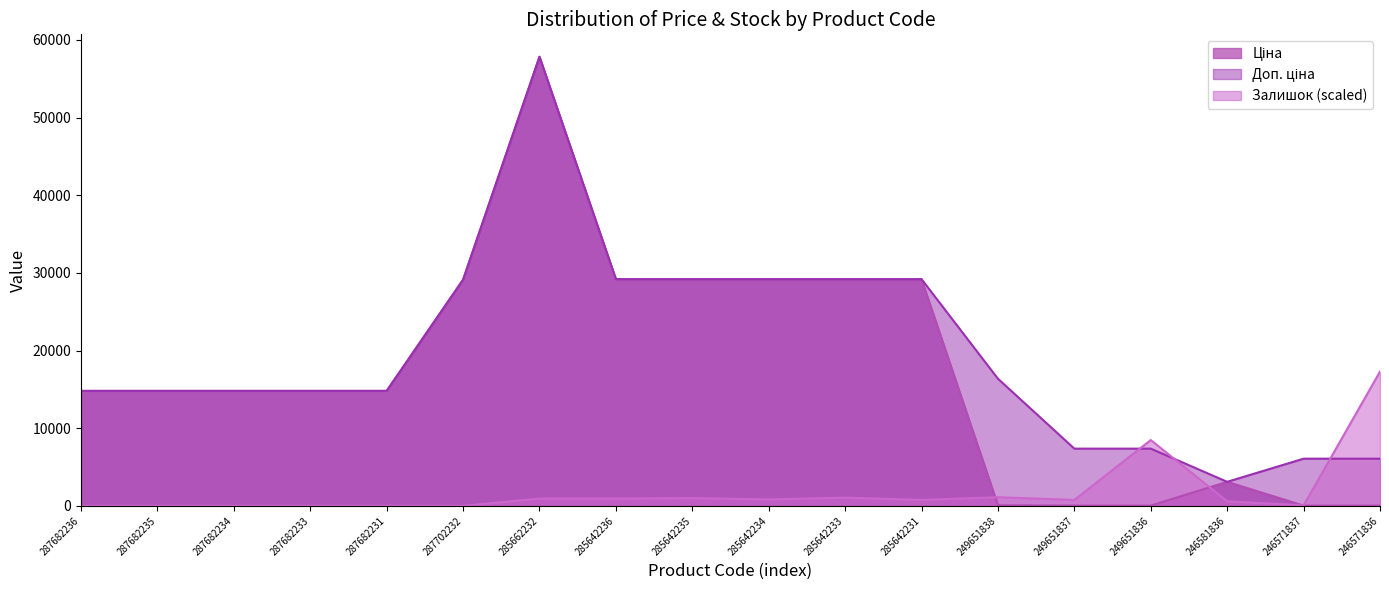

Reading left to right, transcribe all the data shown in this chart.

Ціна: 287682236=14800.8	287682235=14800.8	287682234=14800.8	287682233=14800.8	287682231=14800.8	287702232=29119.2	285662232=57826.2	285642236=29188.5	285642235=29188.5	285642234=29188.5	285642233=29188.5	285642231=29188.5	249651838=72.7	249651837=32.7	249651836=32.7	246581836=3091.2	246571837=27.0	246571836=27.0
Доп. ціна: 287682236=14800.8	287682235=14800.8	287682234=14800.8	287682233=14800.8	287682231=14800.8	287702232=29119.2	285662232=57826.2	285642236=29188.5	285642235=29188.5	285642234=29188.5	285642233=29188.5	285642231=29188.5	249651838=16366.5	249651837=7365.0	249651836=7365.0	246581836=3091.0	246571837=6072.0	246571836=6072.0
Залишок: 287682236=0.0	287682235=0.0	287682234=0.0	287682233=0.0	287682231=0.0	287702232=0.0	285662232=934.6	285642236=934.6	285642235=993.0	285642234=817.7	285642233=1051.4	285642231=759.3	249651838=1109.8	249651837=759.3	249651836=8469.5	246581836=584.1	246571837=58.4	246571836=17289.5